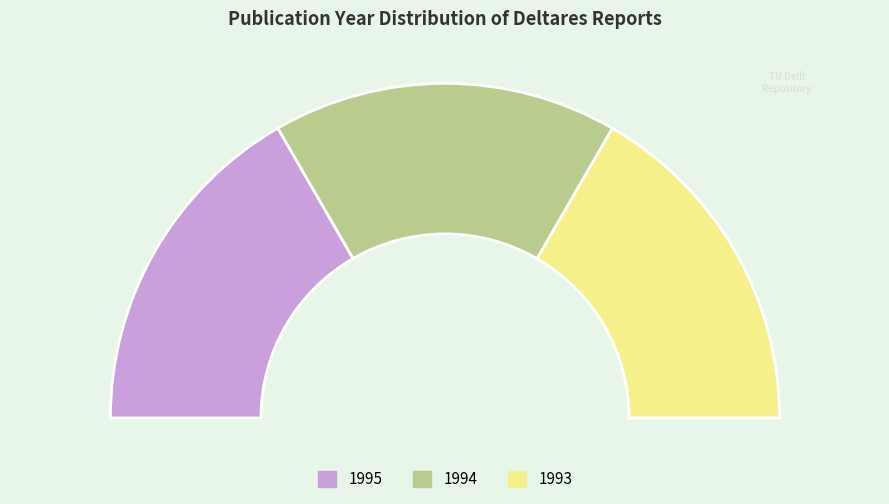

What is the ratio of the value at 1993 to the value at 1995?

1.0